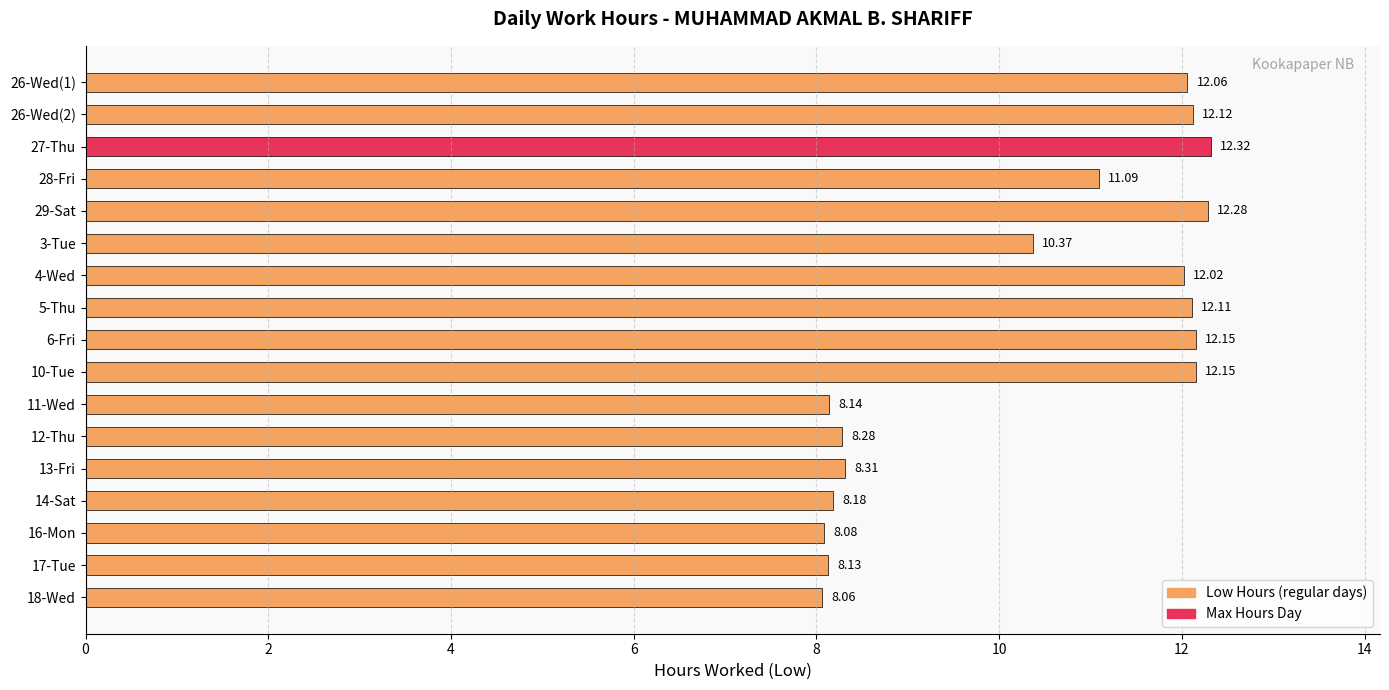

What is the average value?

10.3